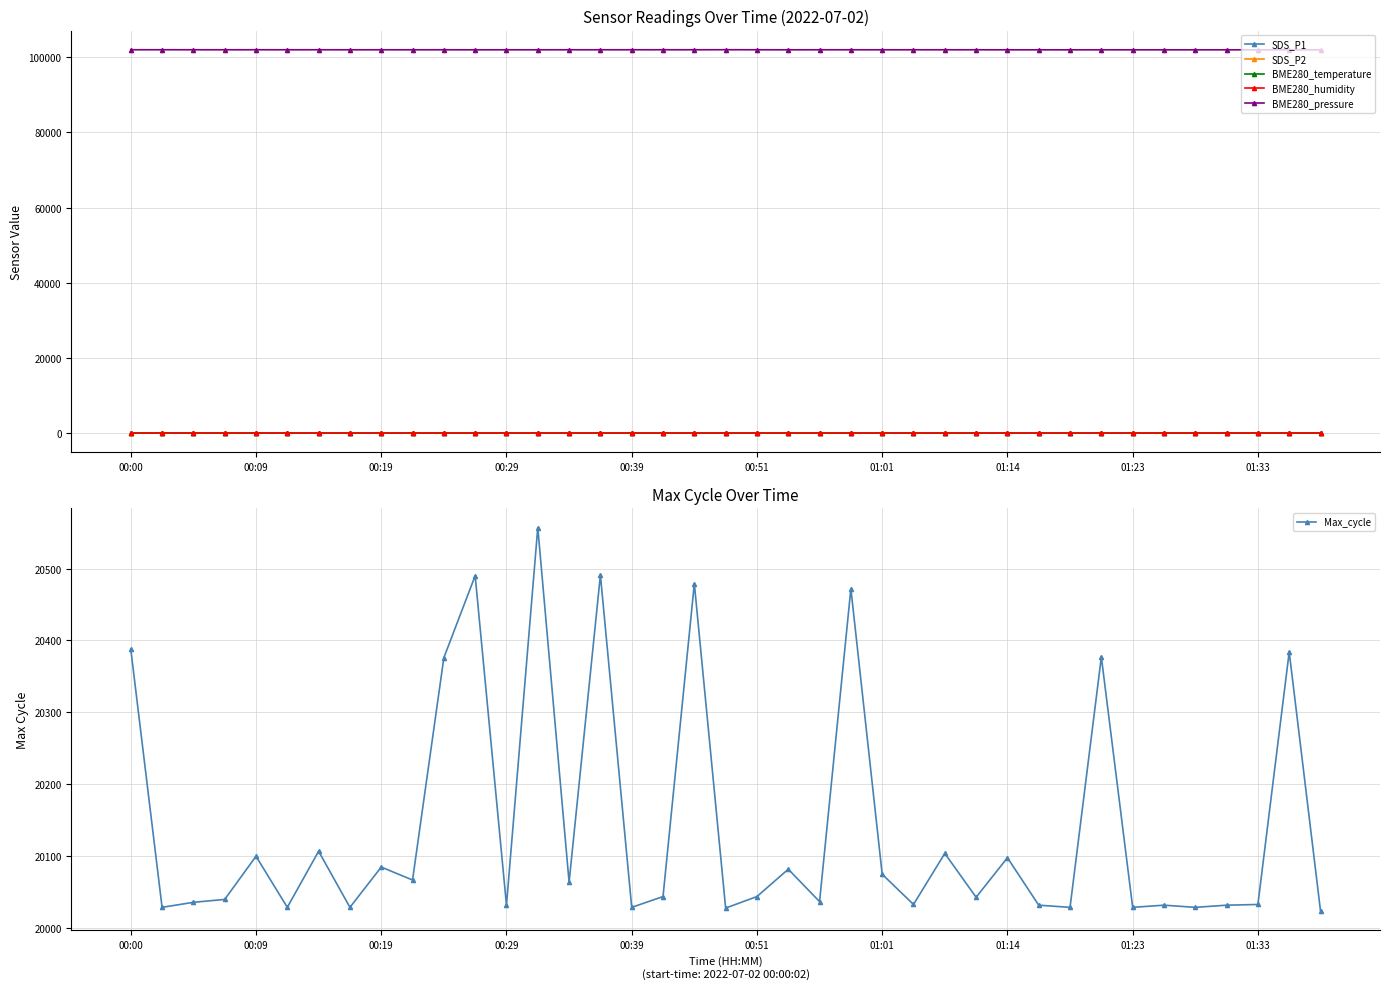

What is the greatest value displayed?

102018.3